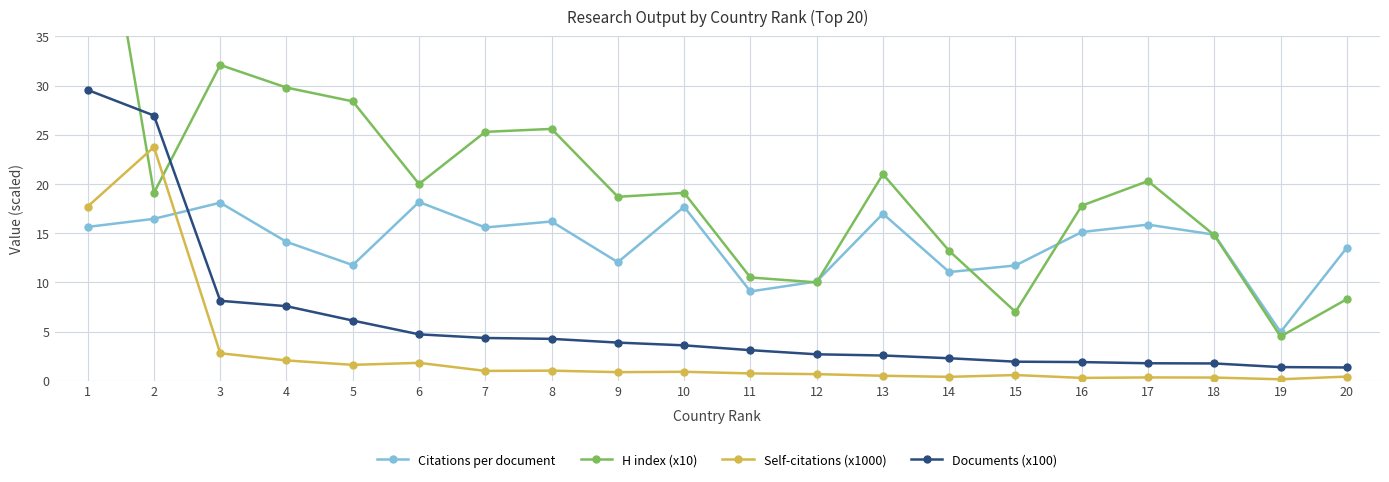

Does the chart display data point markers on the line(s)?

Yes